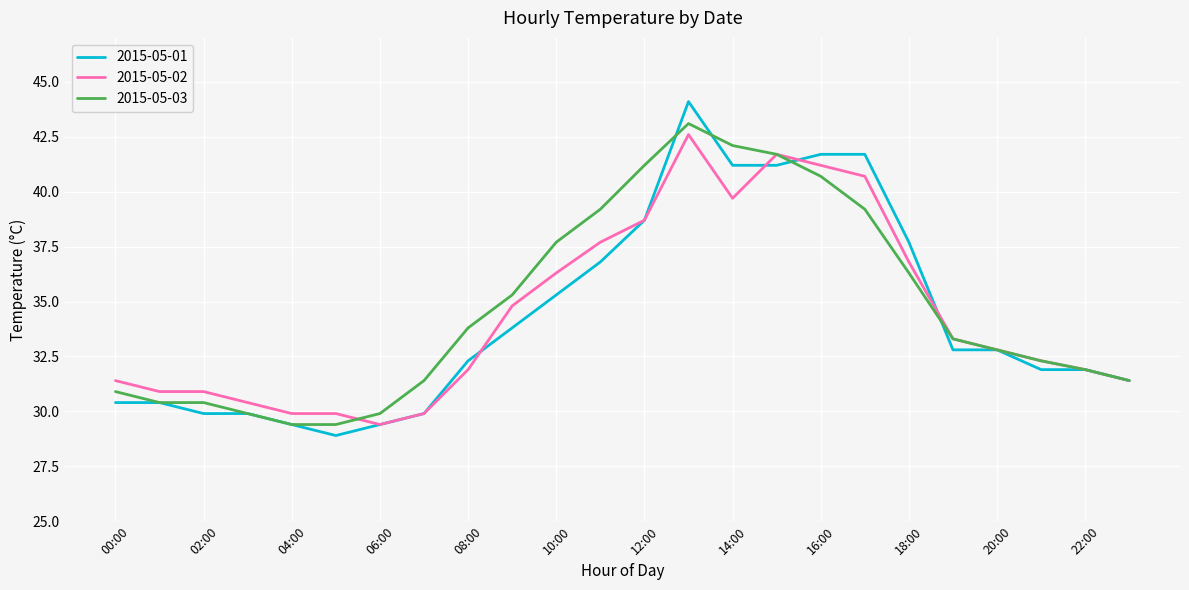

Does the chart have visible grid lines?

Yes